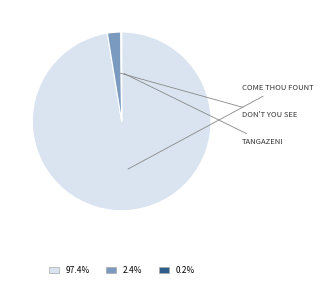

Rank the categories by value from lowest to highest.

Tangazeni Neno Lake, Don't You See My Jesus Coming, Come, Thou Fount of Every Blessing